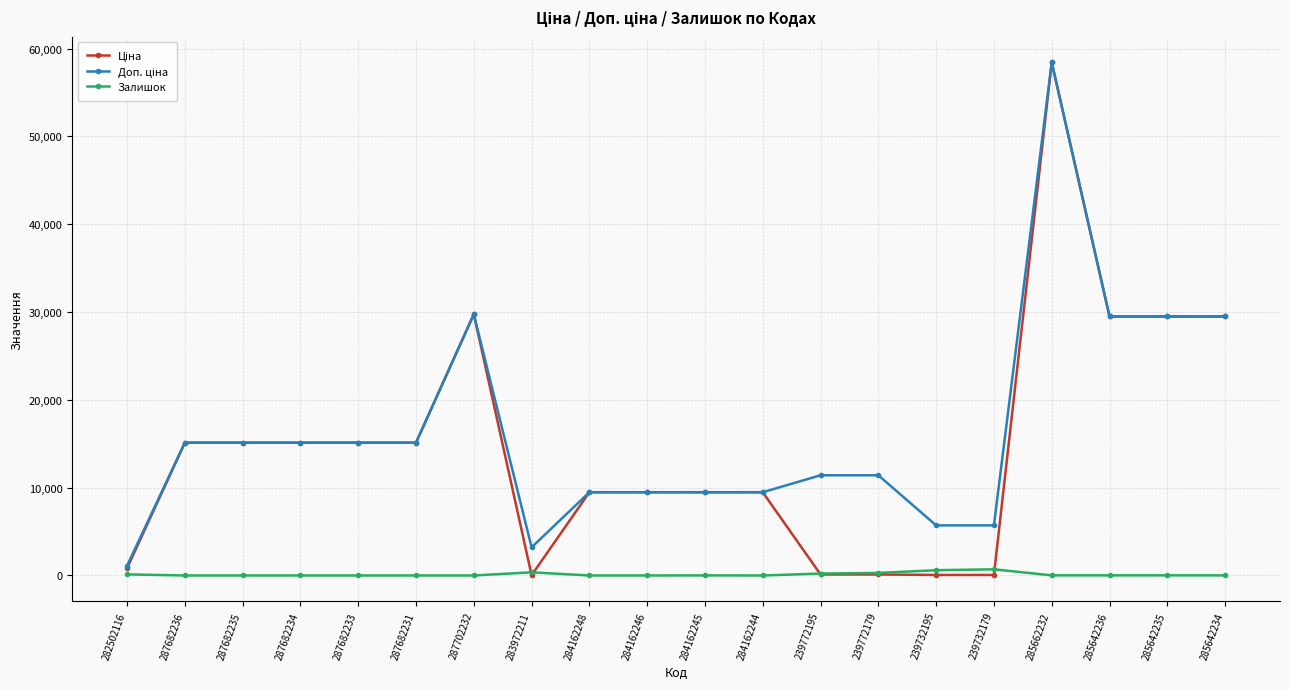

What is the difference between the highest and lowest values at 284162244?

9480.1